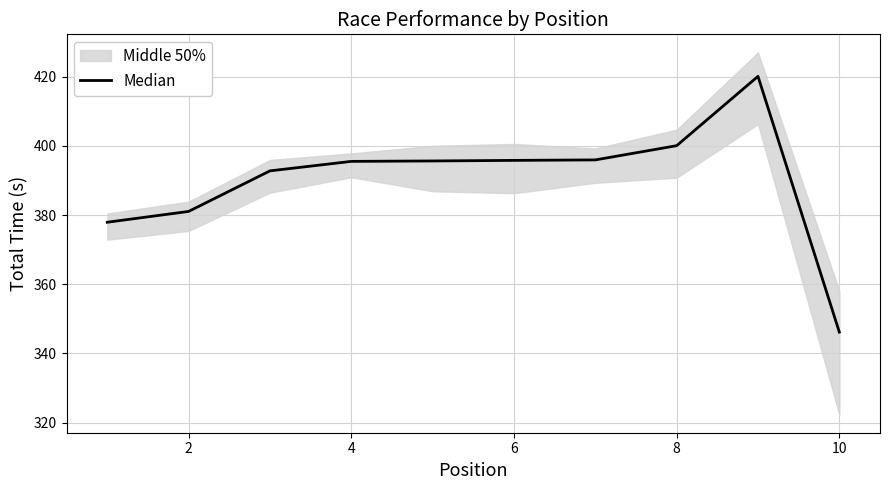

The value at 4 is 178.3. True or false?

False